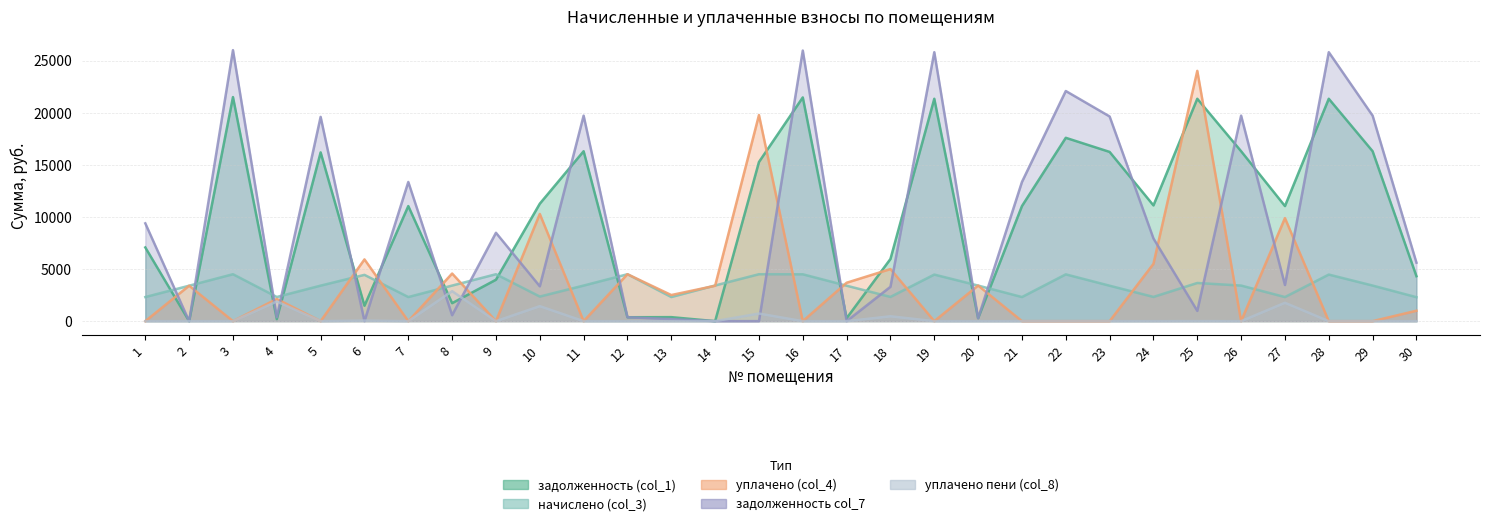

What is the difference between the maximum and minimum values in the уплачено (col_4) series?

24020.4